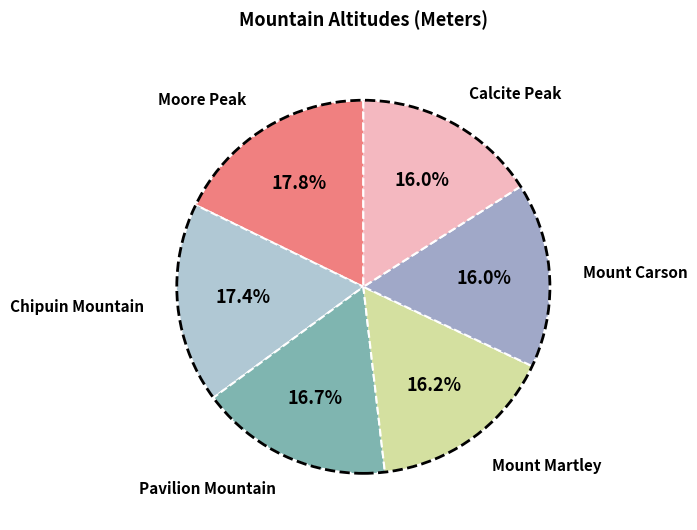

Is there any slice that represents more than half of the pie?

No